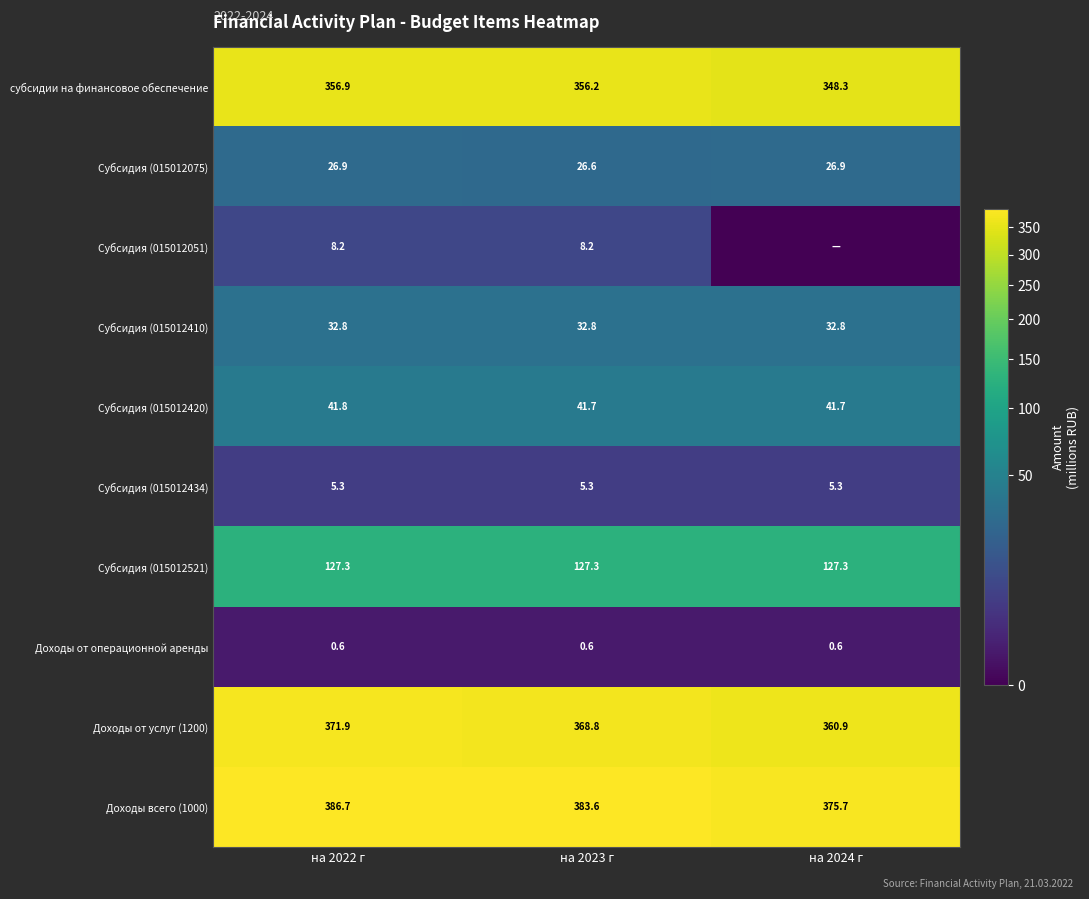

What is the average value of the Субсидия (015012410) series?

32.8